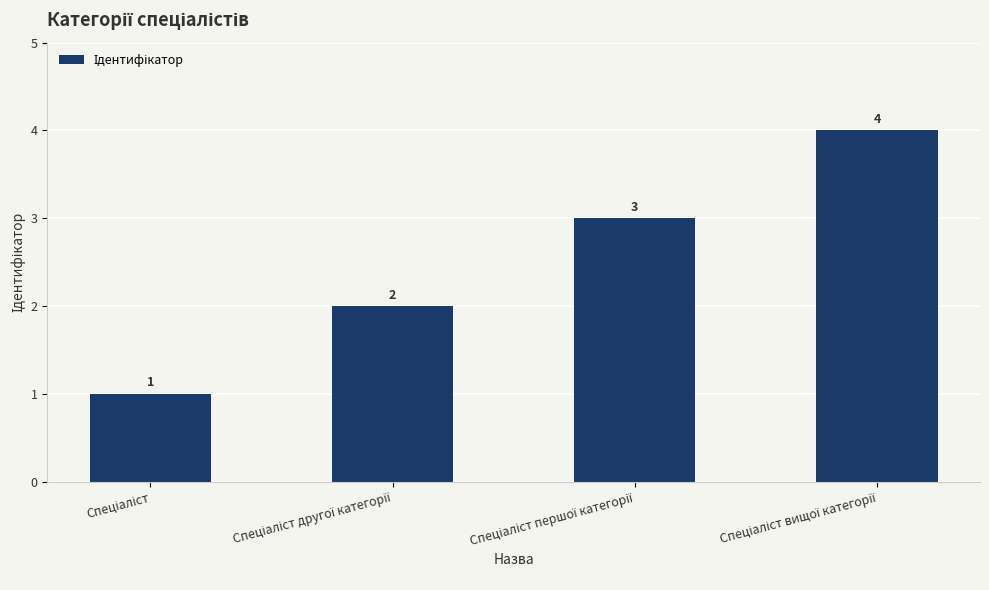

What is the greatest value displayed?

4